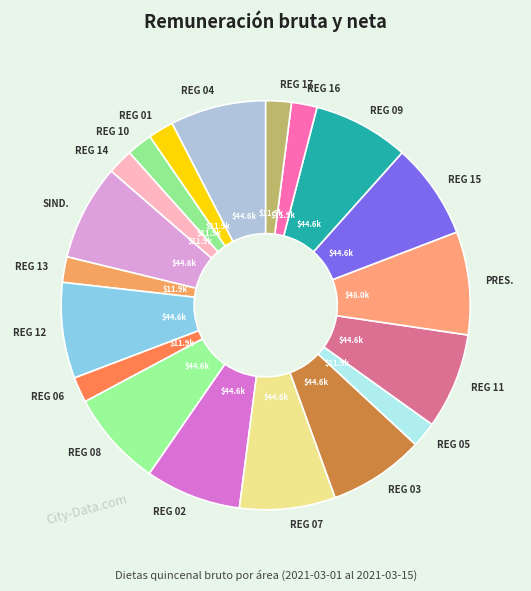

What is the largest slice in the pie chart?

PRES.